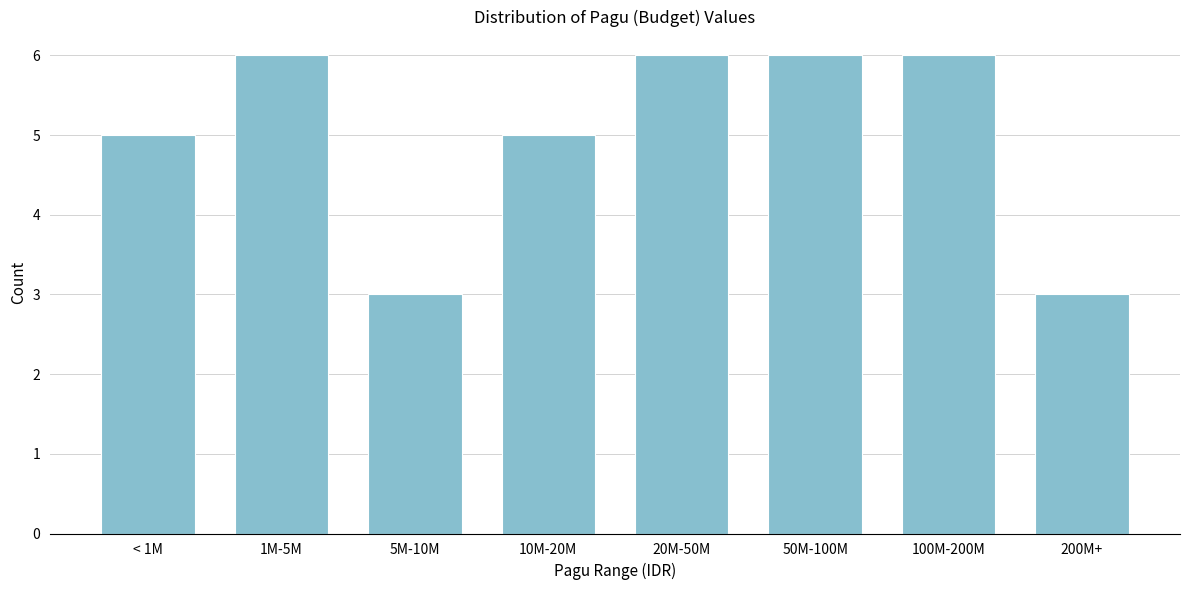

Reading left to right, extract all data points from this chart.

5	6	3	5	6	6	6	3